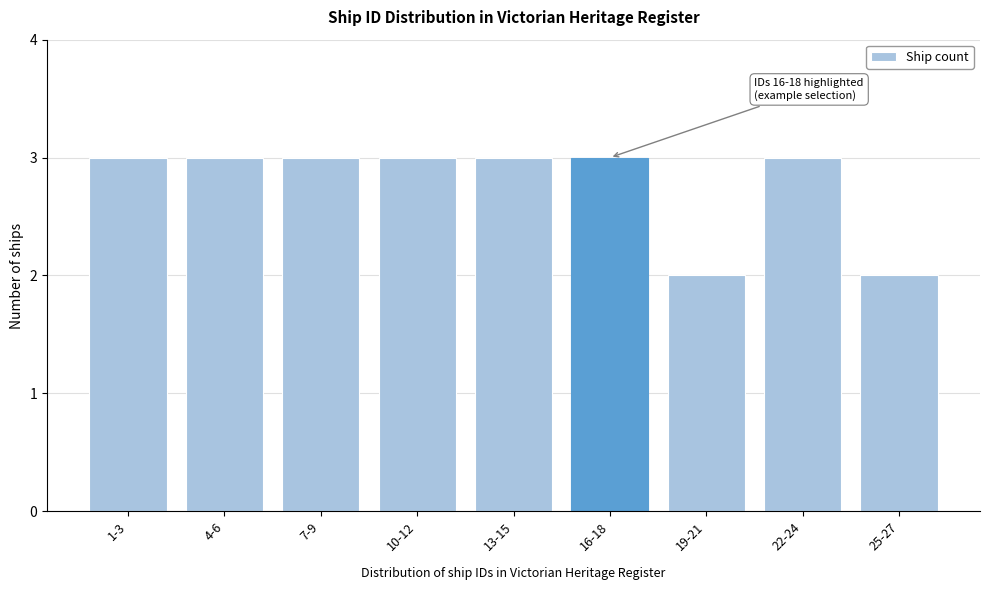

Reading left to right, extract all data points from this chart.

1-3=3	4-6=3	7-9=3	10-12=3	13-15=3	16-18=3	19-21=2	22-24=3	25-27=2